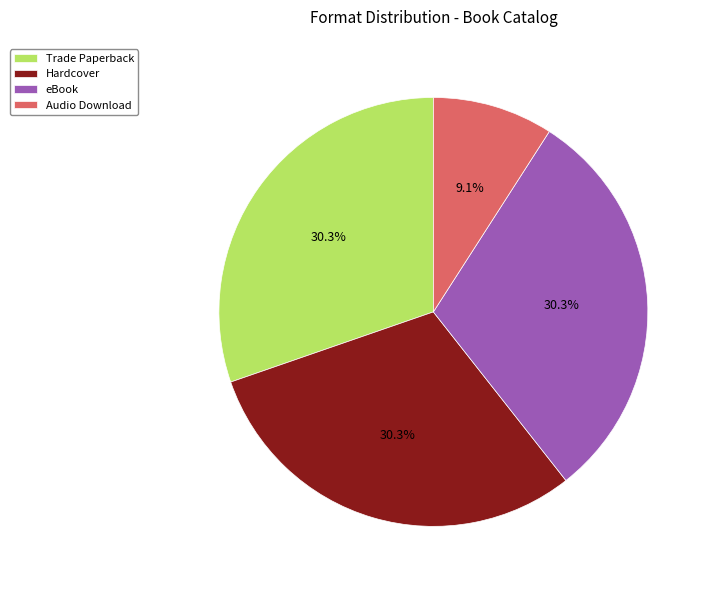

Which has a higher value, Hardcover or Audio Download?

Hardcover